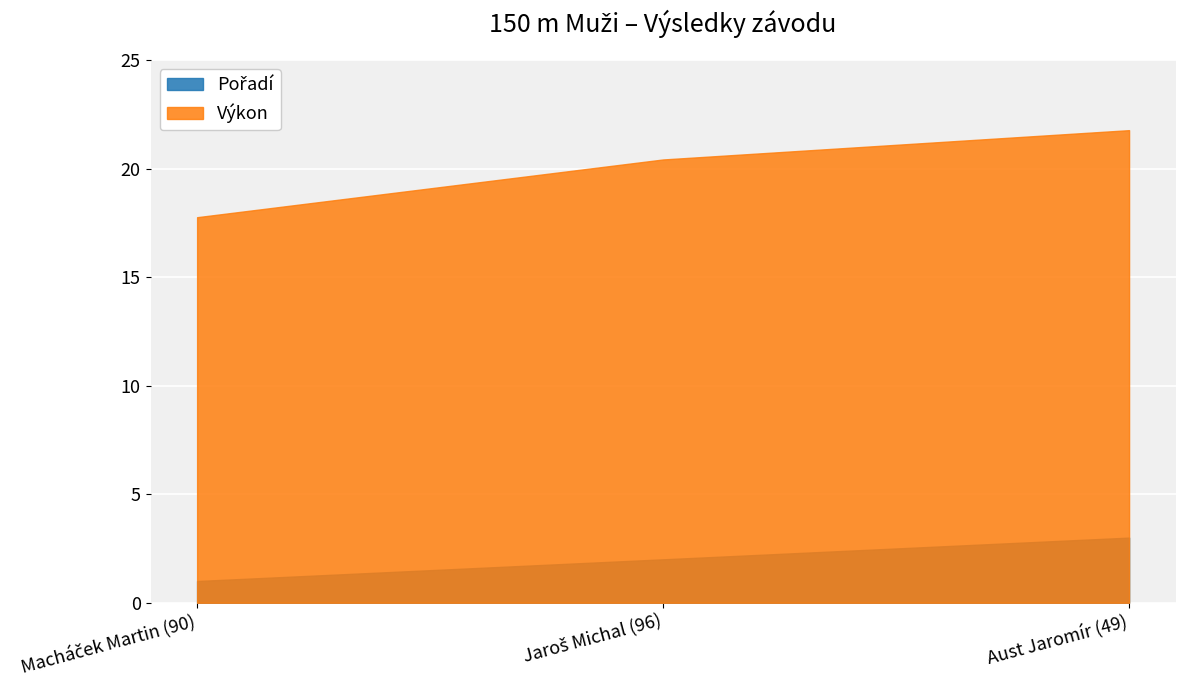

At which category is the sum across all series the highest?

Aust Jaromír (49)